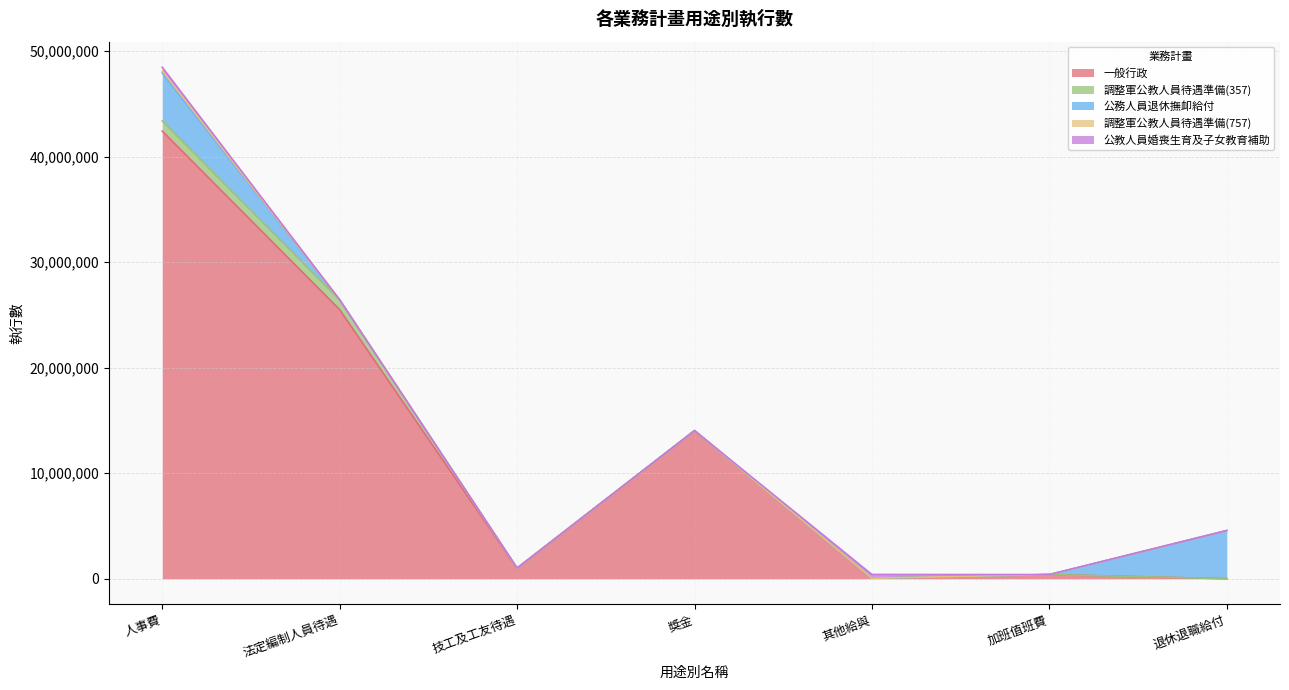

What is the highest value of the 一般行政 series?

42408563